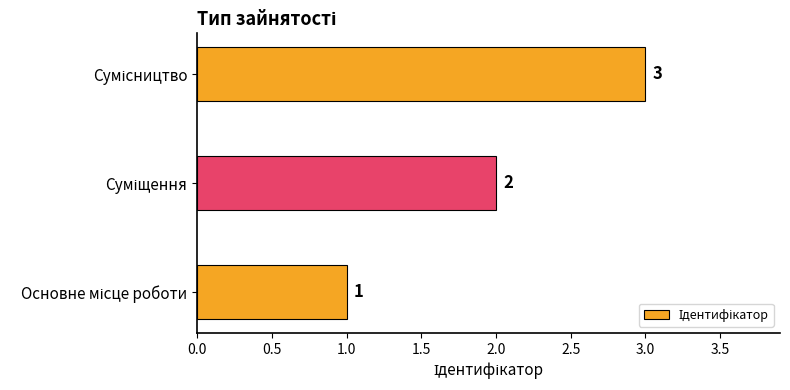

How many bars are there in total?

3